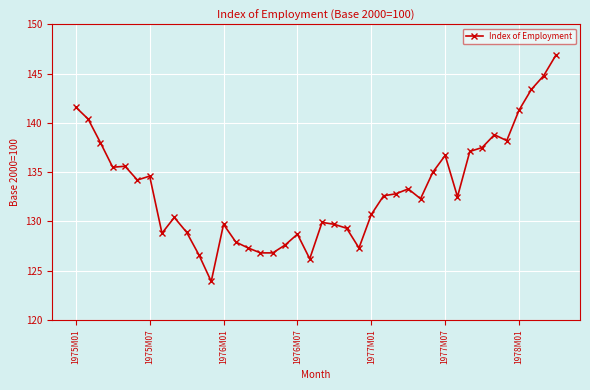

What is the value of the 8th point from the left?

128.8